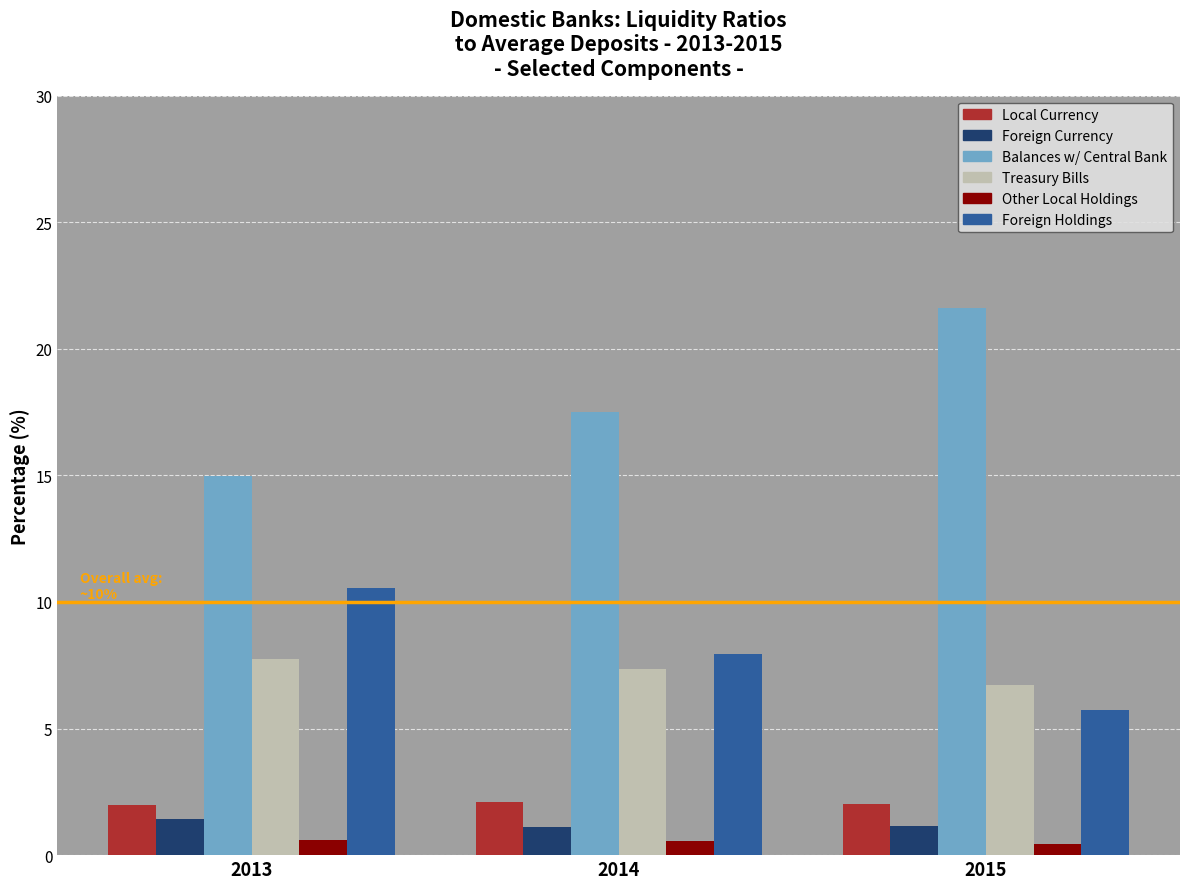

What is the total value across all series at 2013?

37.3